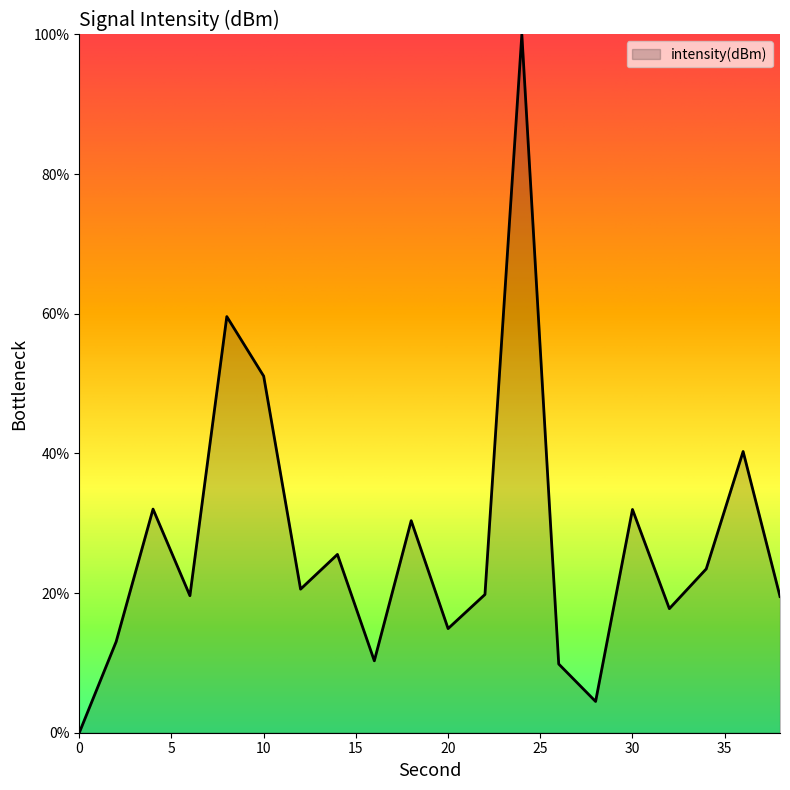

What is the greatest value displayed?

100.0